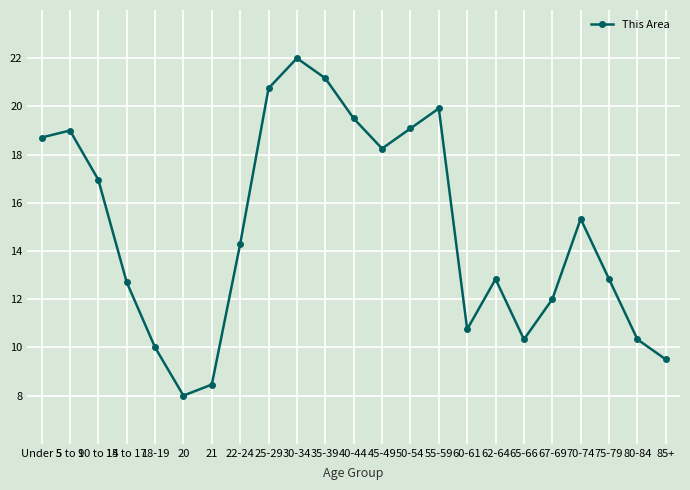

Does the chart display data point markers on the line(s)?

Yes